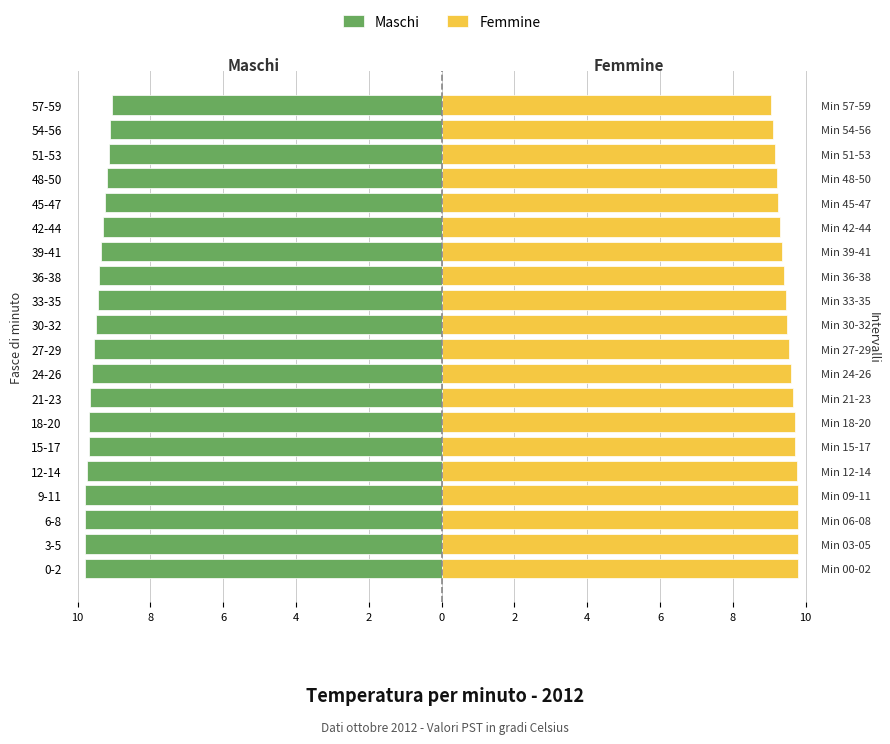

Reading right to left, what are all the values shown in this chart?

Maschi: -9.1	-9.1	-9.2	-9.2	-9.2	-9.3	-9.3	-9.4	-9.4	-9.5	-9.6	-9.6	-9.7	-9.7	-9.7	-9.8	-9.8	-9.8	-9.8	-9.8
Femmine: 9.1	9.1	9.2	9.2	9.2	9.3	9.3	9.4	9.4	9.5	9.6	9.6	9.7	9.7	9.7	9.8	9.8	9.8	9.8	9.8